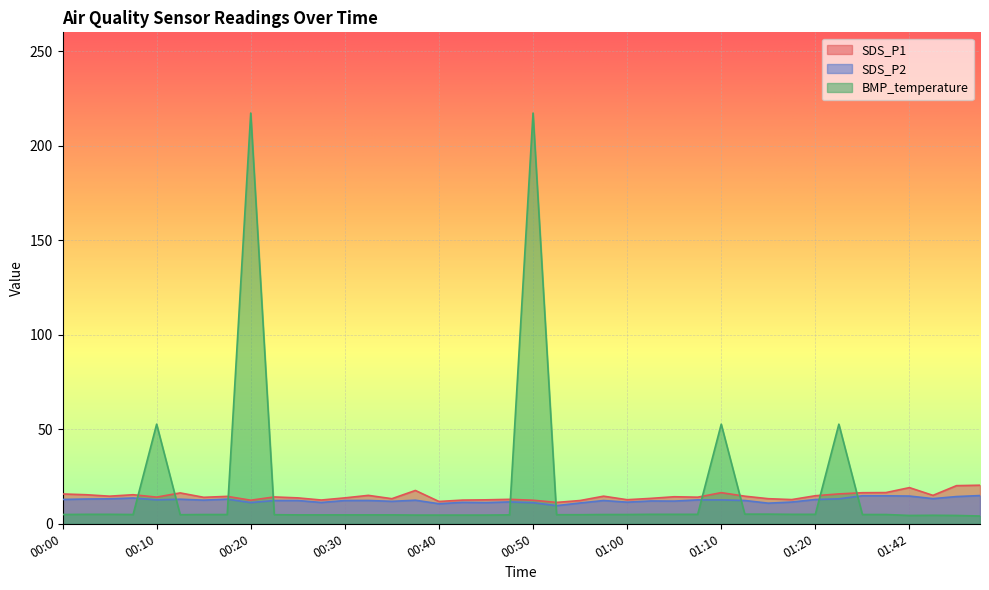

In SDS_P1, how many points are higher than both neighbors (excluding endpoints)?

11